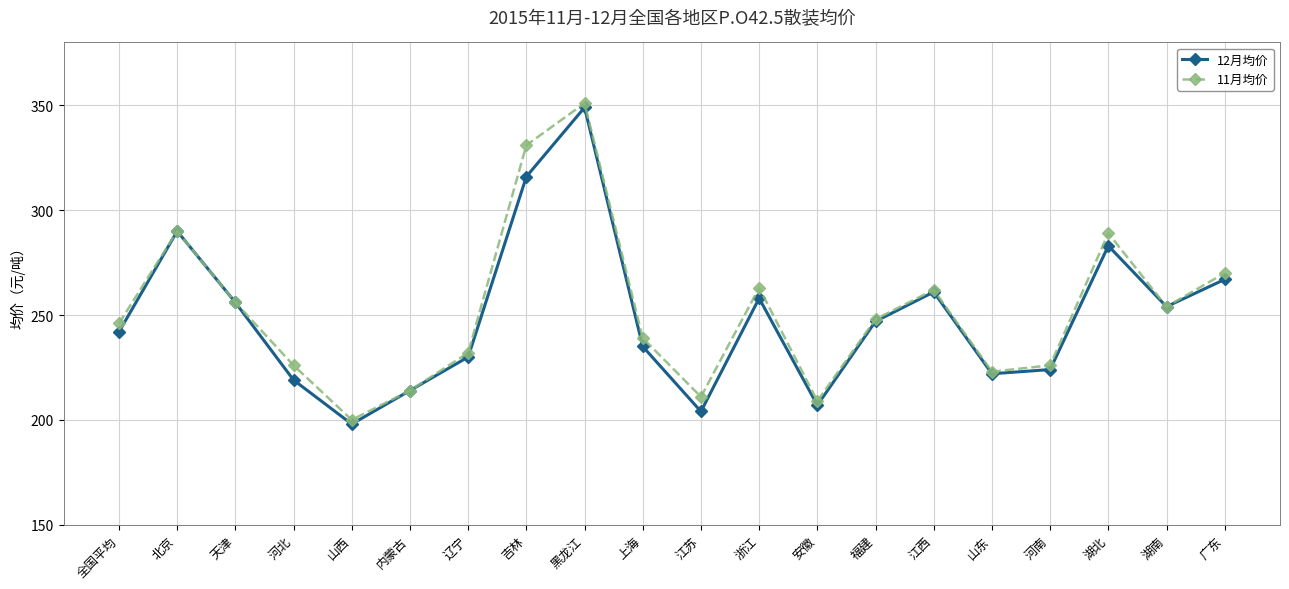

What is the label of the 18th point from the right?

天津